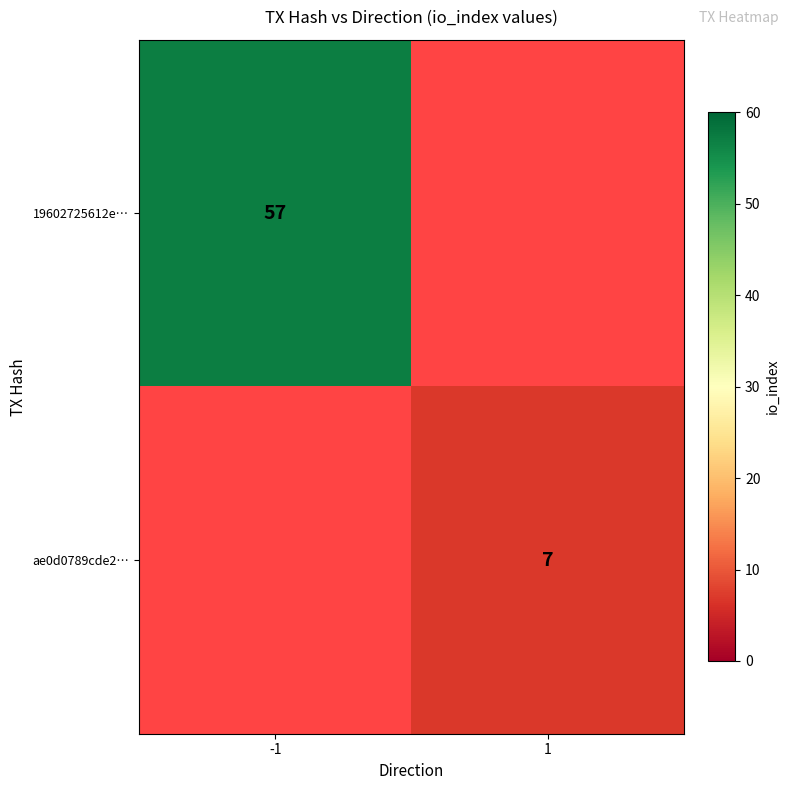

At how many categories does at least one series exceed 13?

1